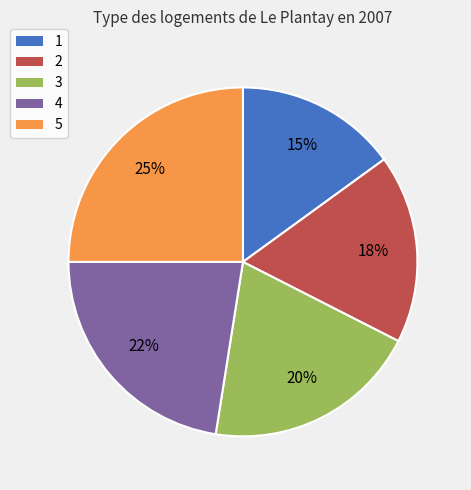

Is the sum of 5 and 1 greater than half?

No